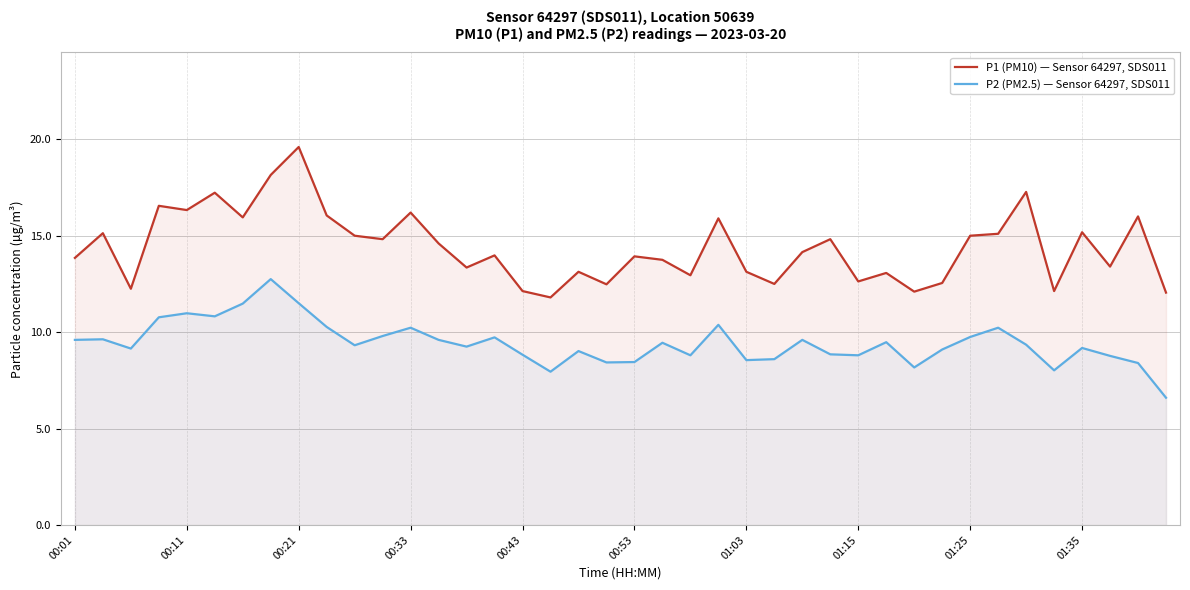

What is the total value across all series at 00:11?

27.3